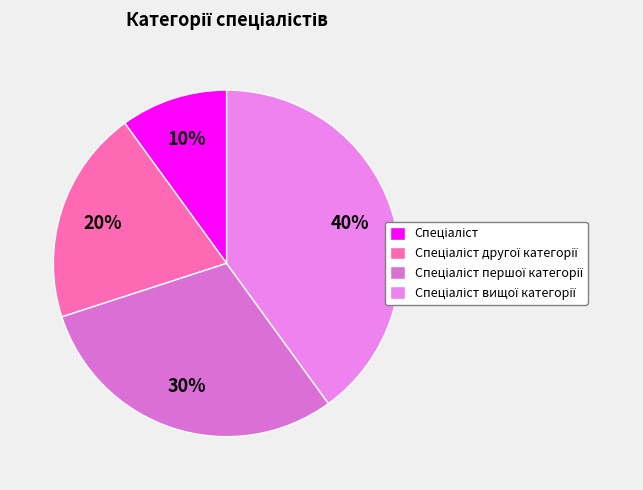

What percentage is the Спеціаліст вищої категорії slice, to the nearest percent?

40%